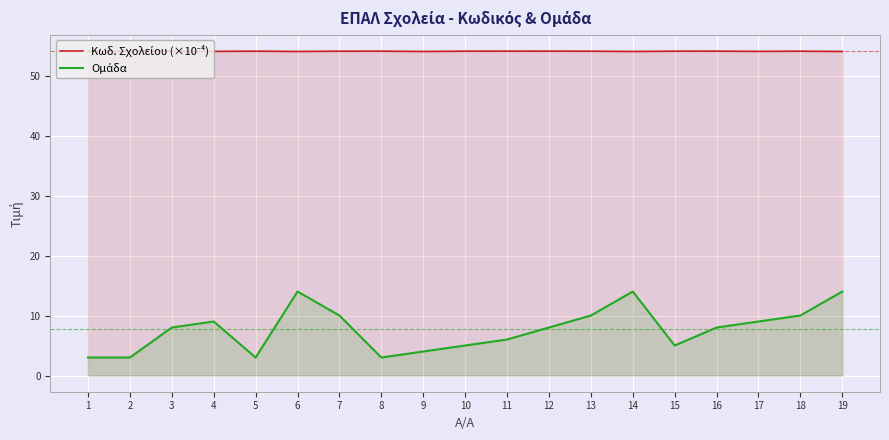

True or false: Κωδ. Σχολείου (×10⁻⁴) has a value of 82.0 at 17.

False